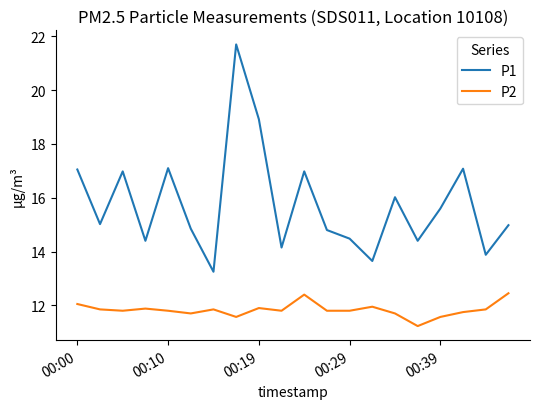

What is the minimum value shown in the chart?

11.2